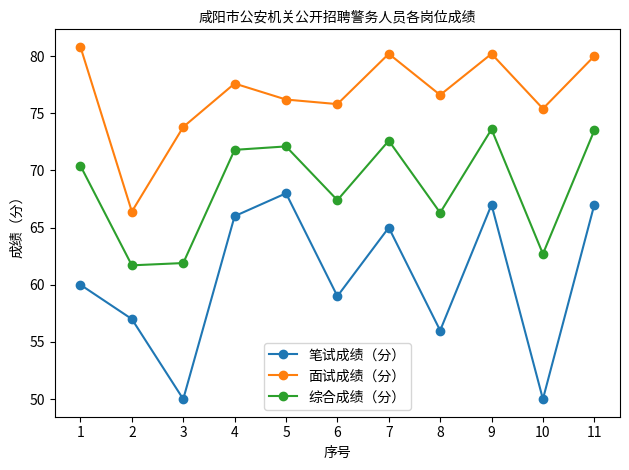

Which series has the widest spread of values?

笔试成绩（分）